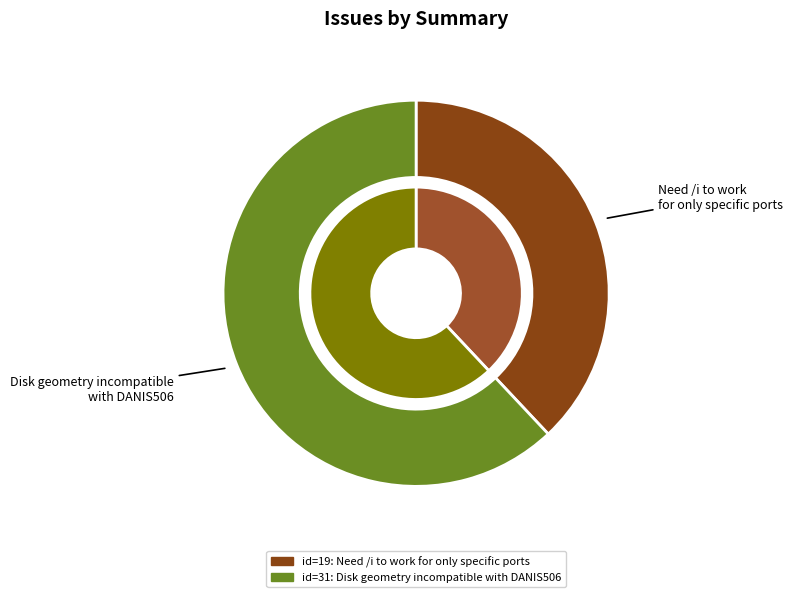

Which category has the smallest portion of the pie?

Need /i to work for only specific ports